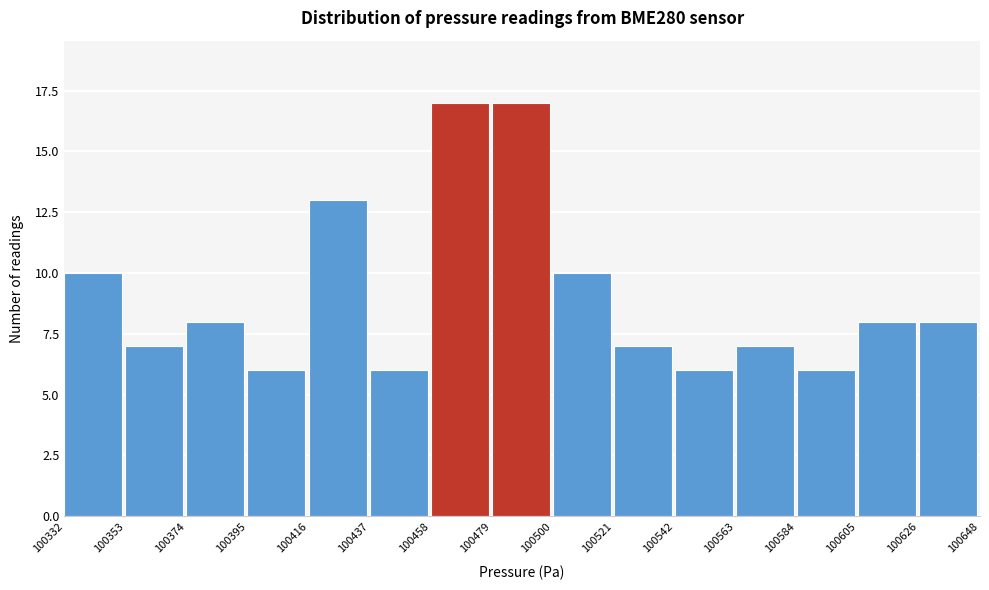

Reading left to right, list every bar in this chart as the range it spans on the x-axis followed by its height. The values are not printed on the chart, so give them approximately, as read against the axis.

100332 to 100353: 10
100353 to 100374: 7
100374 to 100395: 8
100395 to 100416: 6
100416 to 100437: 13
100437 to 100458: 6
100458 to 100479: 17
100479 to 100500: 17
100500 to 100521: 10
100521 to 100542: 7
100542 to 100563: 6
100563 to 100584: 7
100584 to 100605: 6
100605 to 100626: 8
100626 to 100648: 8